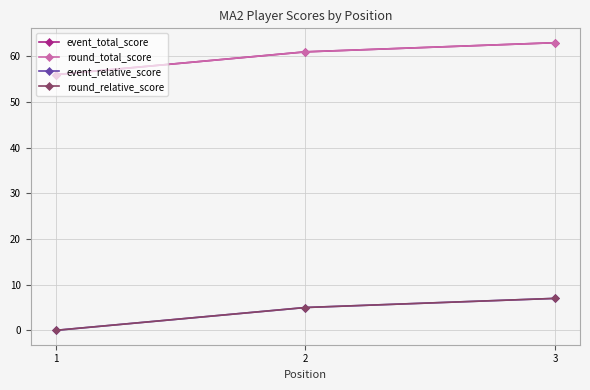

Is this an area chart (filled region under the line)?

No